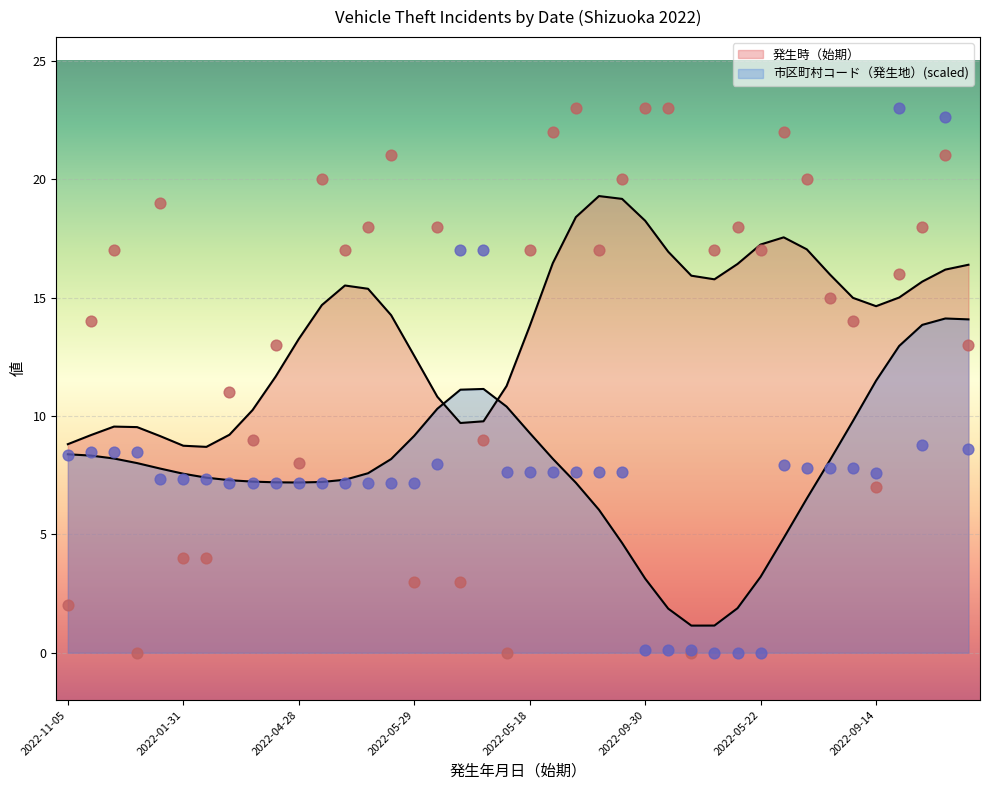

Which series reaches the maximum Y coordinate?

発生時（始期）